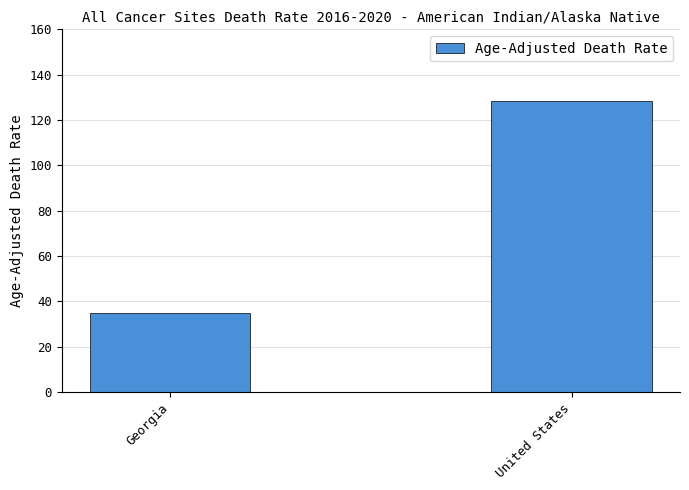

Count the number of values greater than 128.

1